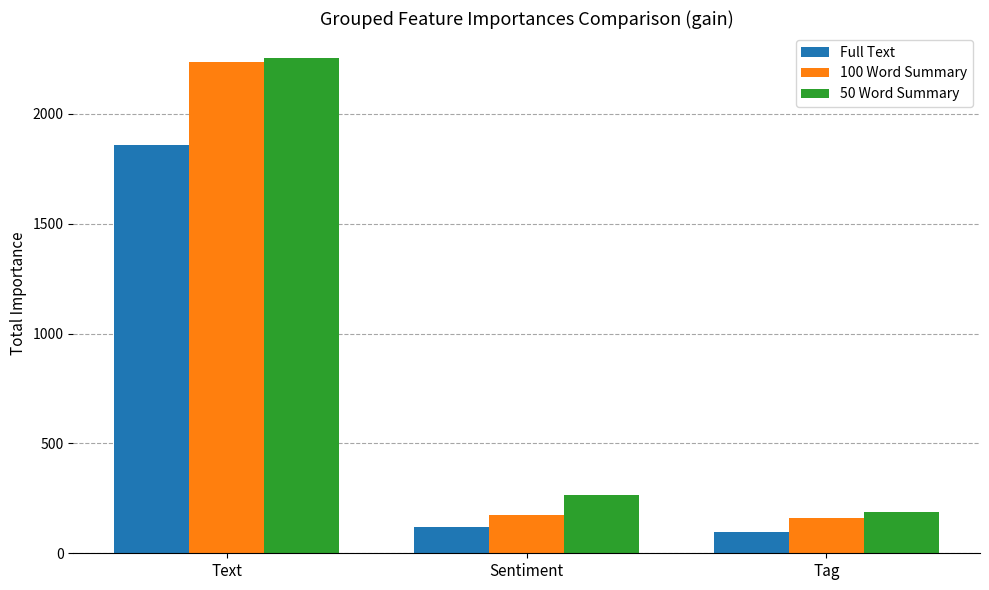

List the labels in order of 50 Word Summary value, smallest first.

Tag, Sentiment, Text